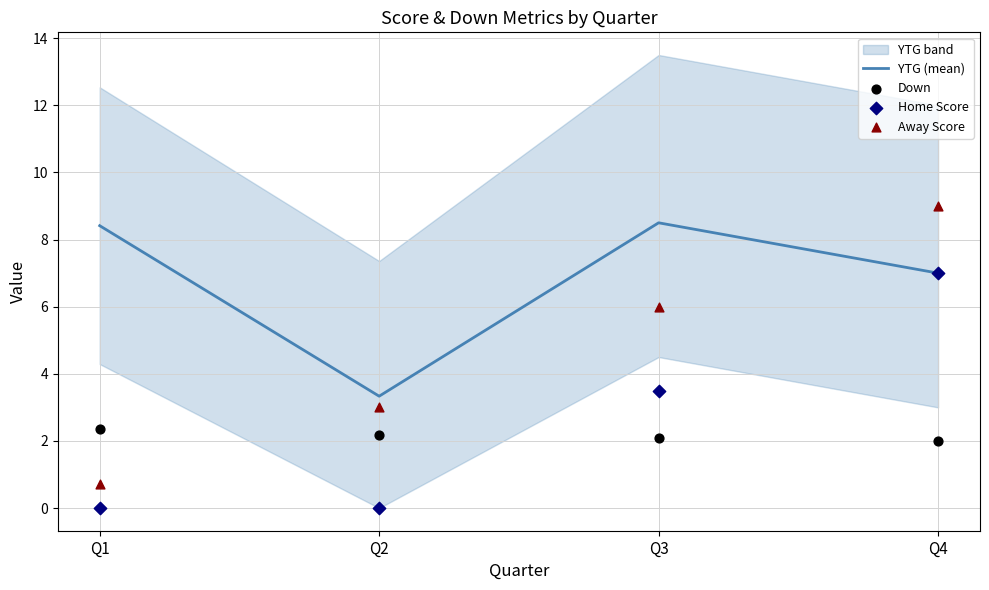

Is the value of YTG (mean) at Q4 greater than the value of Down at Q2?

Yes